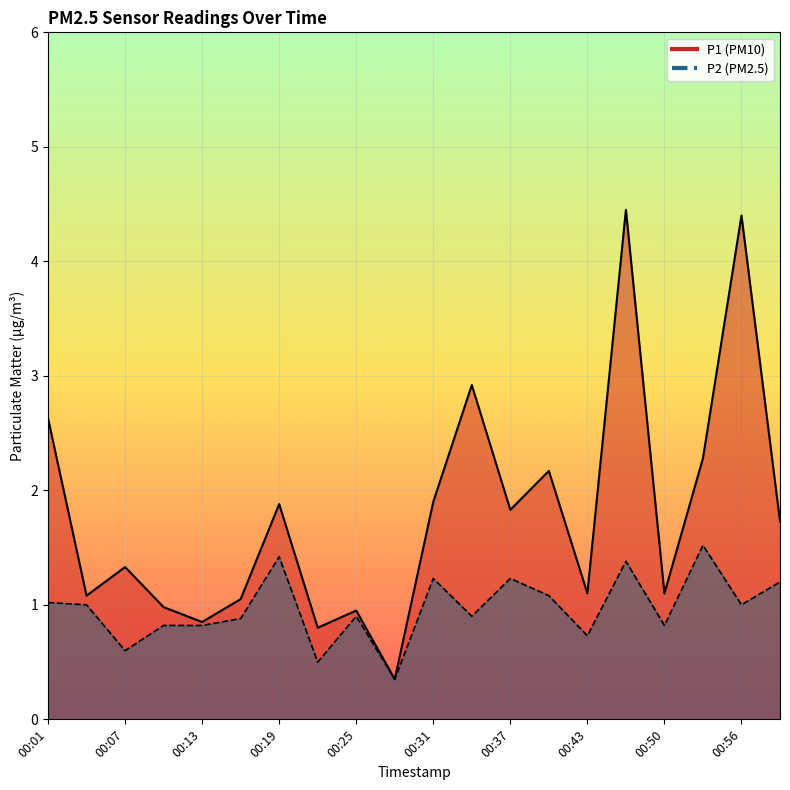

Where does the P1 series first go above 1?

00:01